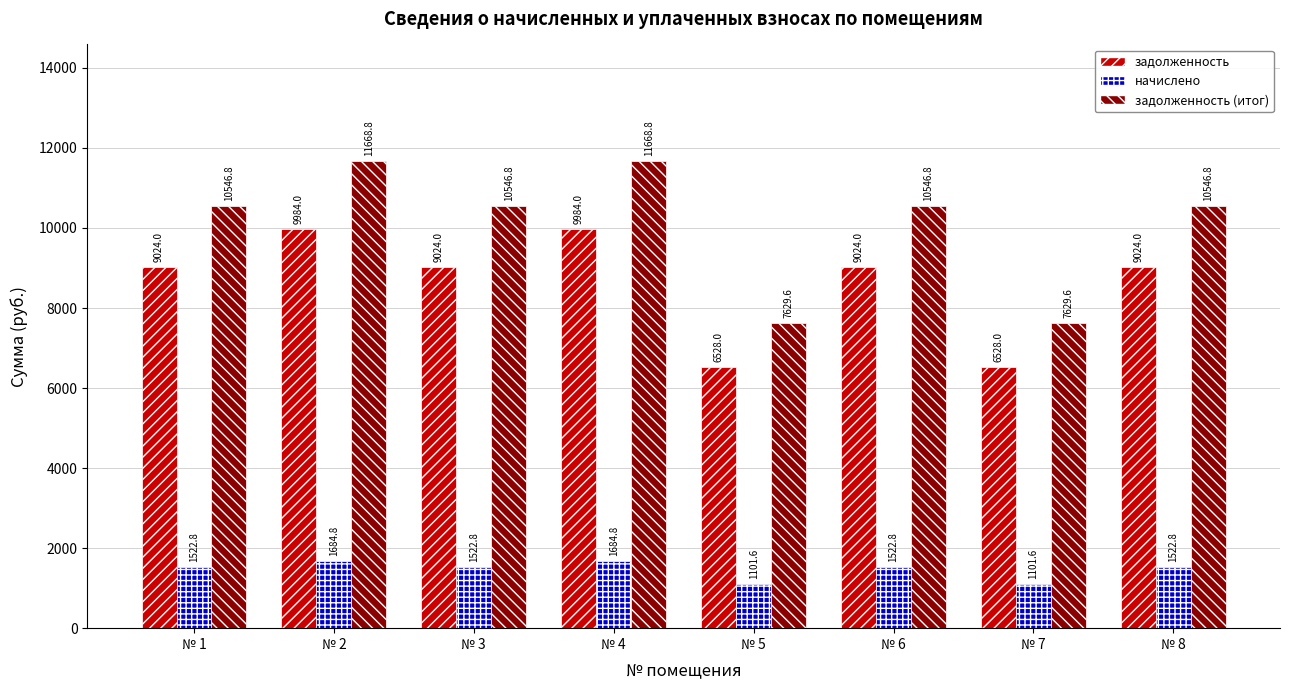

Reading left to right, extract all data points from this chart.

задолженность: 9024.0	9984.0	9024.0	9984.0	6528.0	9024.0	6528.0	9024.0
начислено: 1522.8	1684.8	1522.8	1684.8	1101.6	1522.8	1101.6	1522.8
задолженность (итог): 10546.8	11668.8	10546.8	11668.8	7629.6	10546.8	7629.6	10546.8